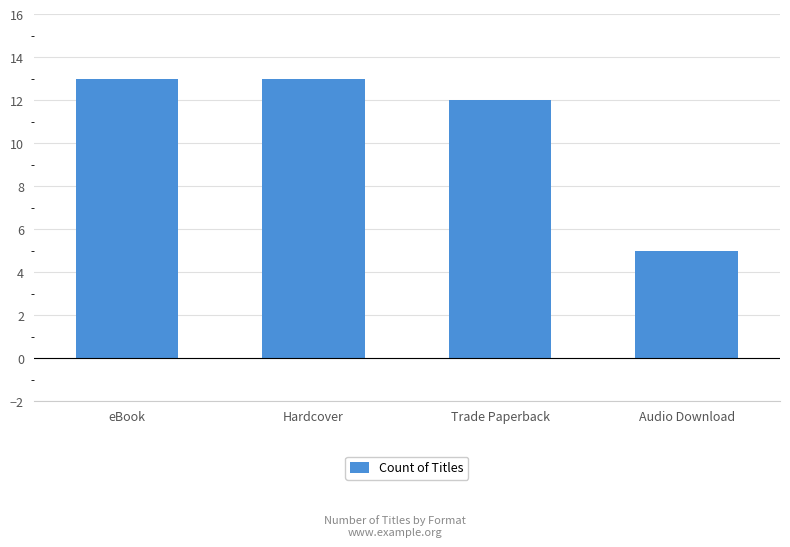

Between Audio Download and eBook, which is larger?

eBook